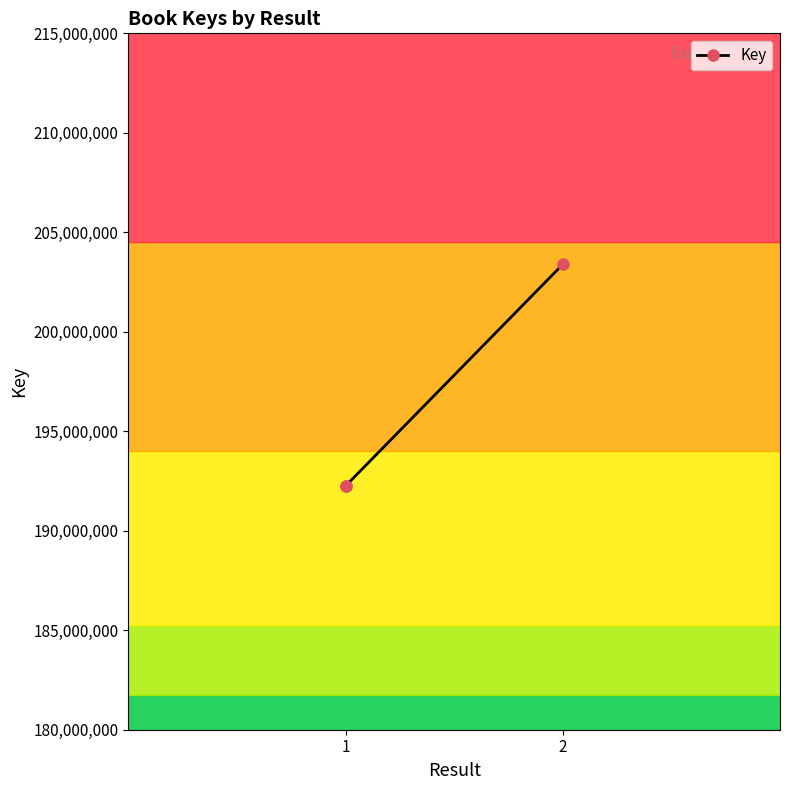

Which label corresponds to the largest value in the chart?

2